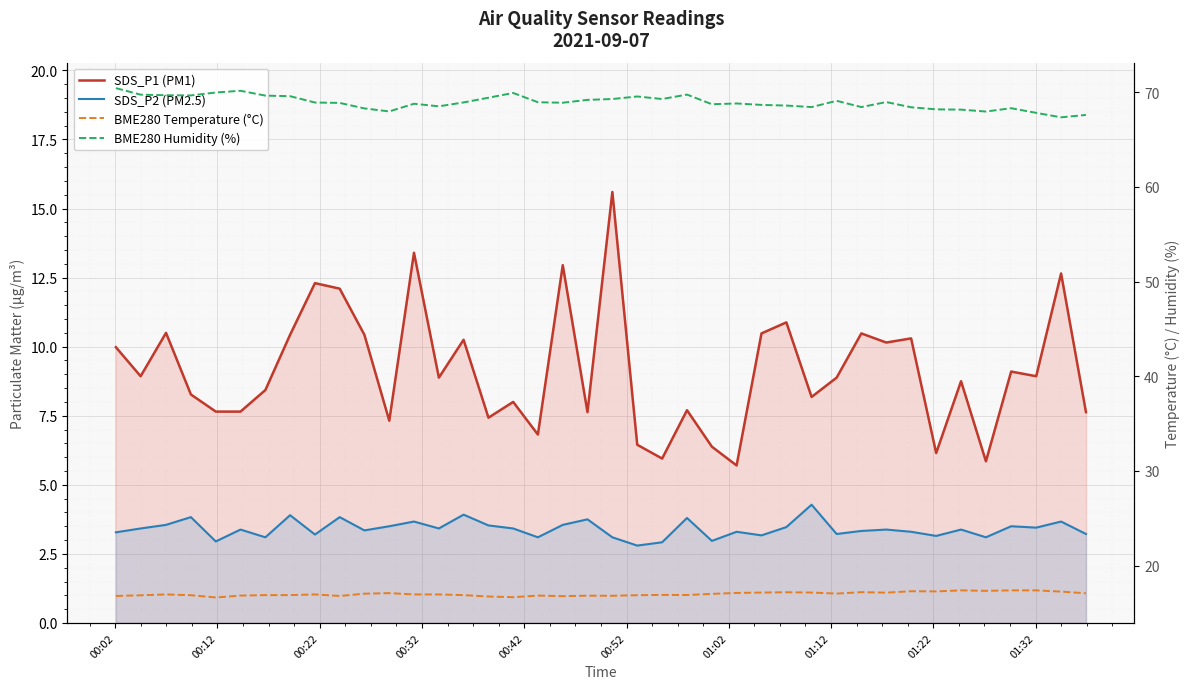

What is the maximum value for BME280 Temperature (°C)?

17.4